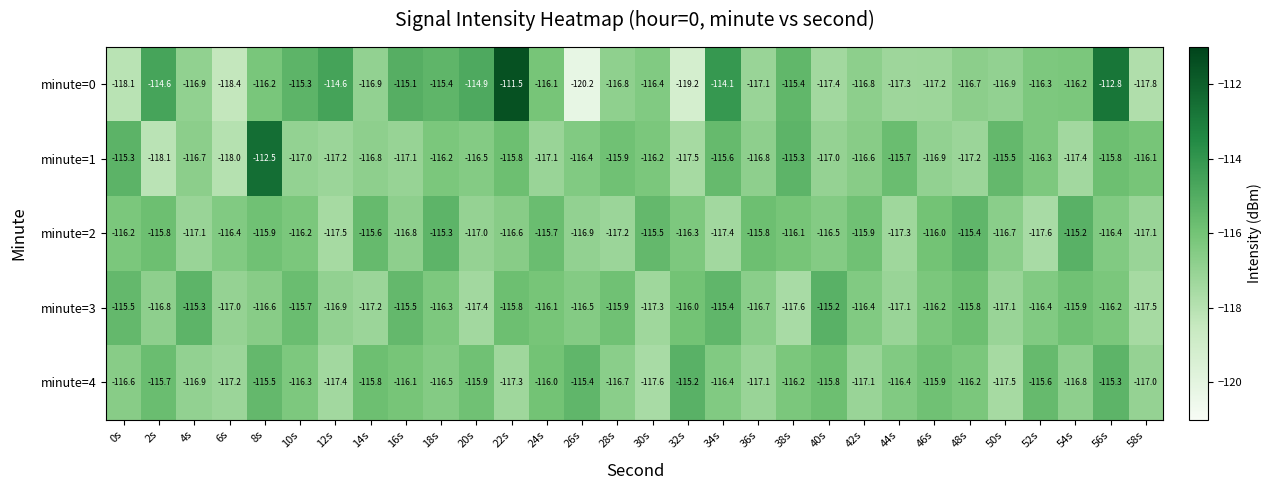

Is it true that minute=1 equals -49.7 at 38s?

False